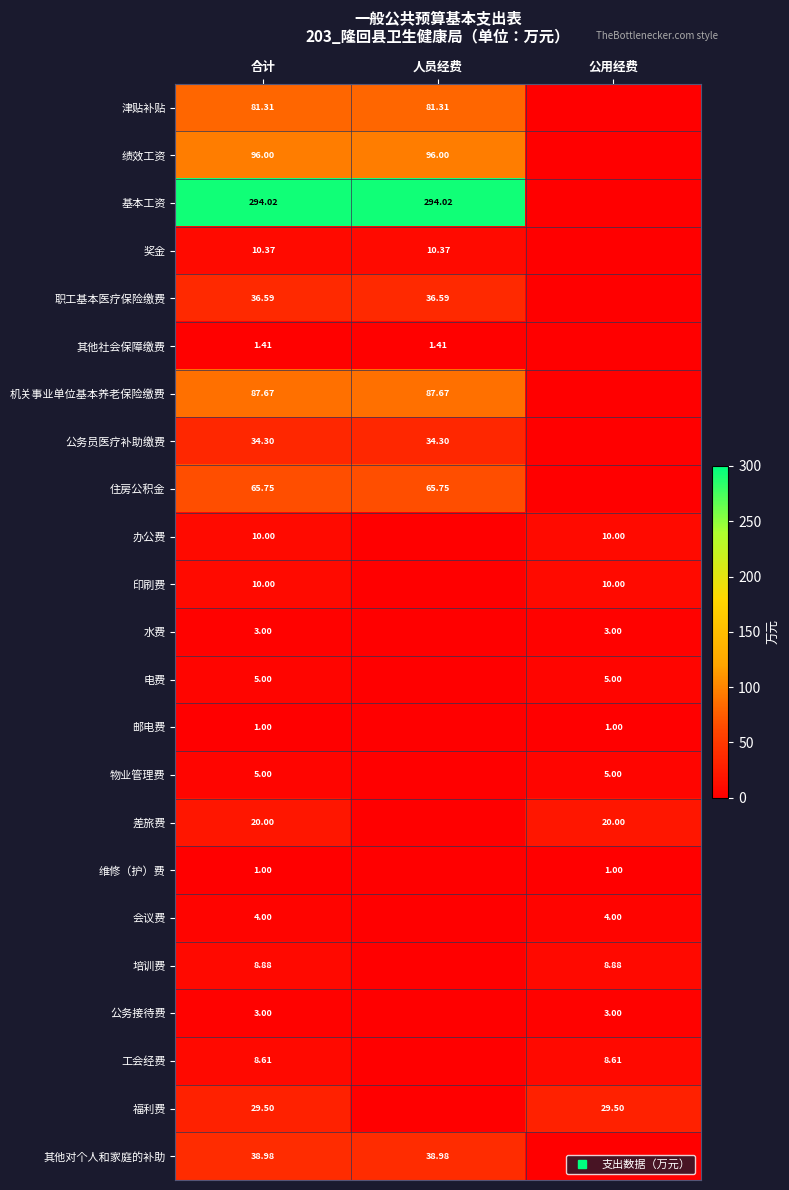

What value does the 住房公积金 series have at 合计?

65.8